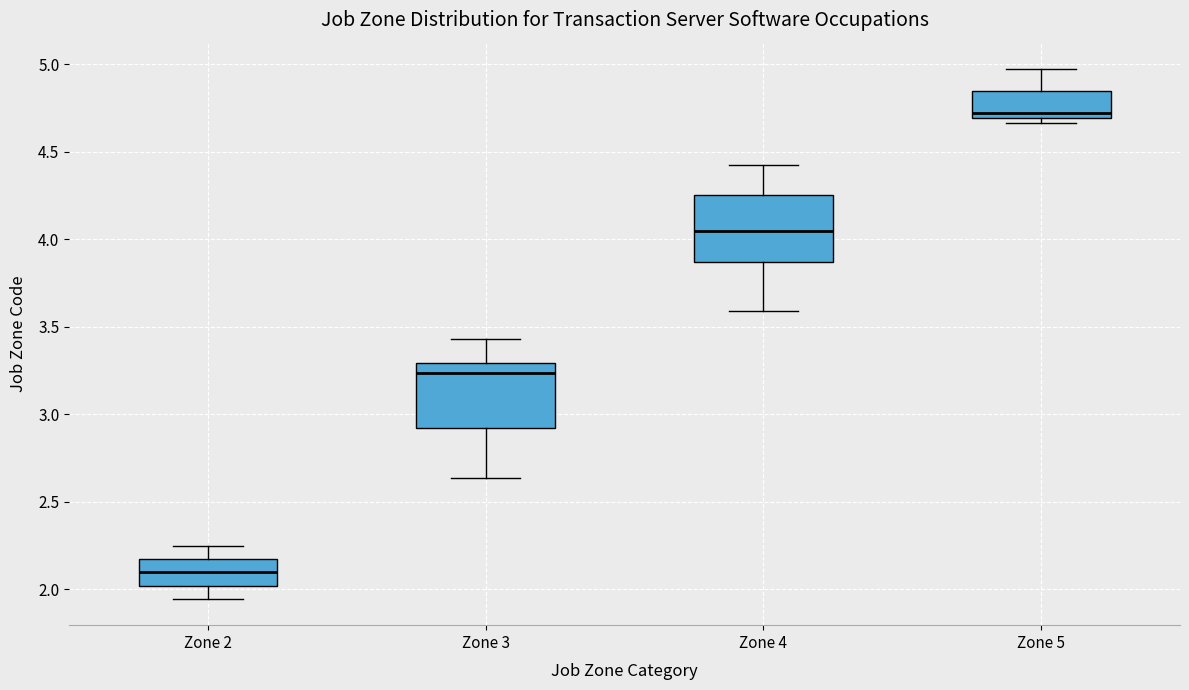

Which box has the highest median line?

Zone 5